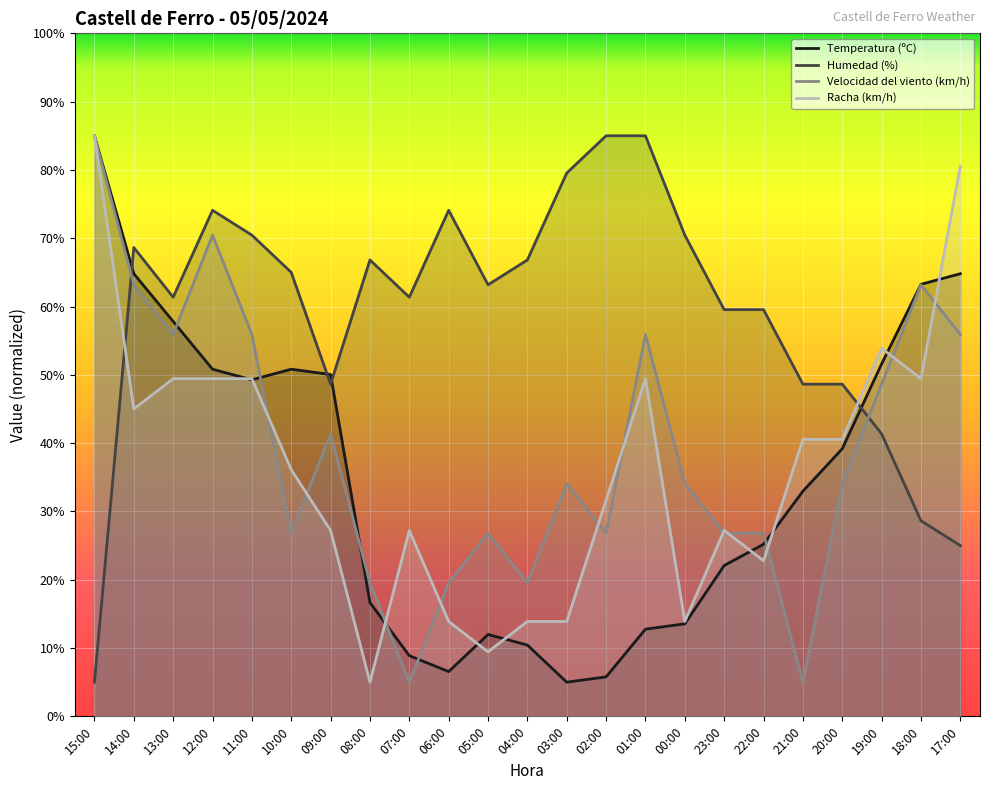

Where does the Temperatura (ºC) series first go above 32?

15:00